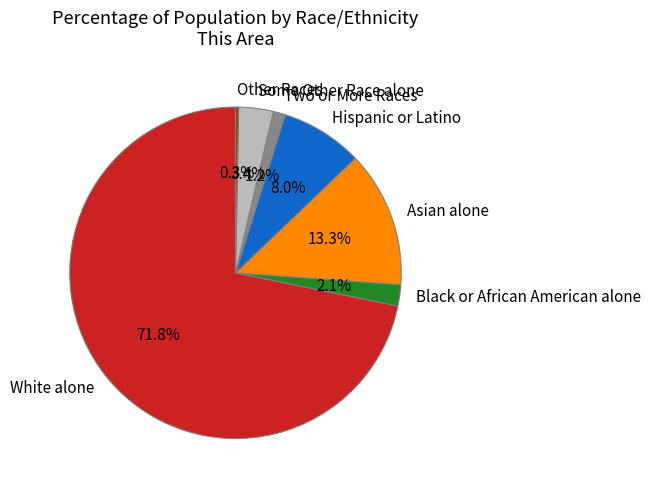

Is Some Other Race alone the majority of the pie?

No